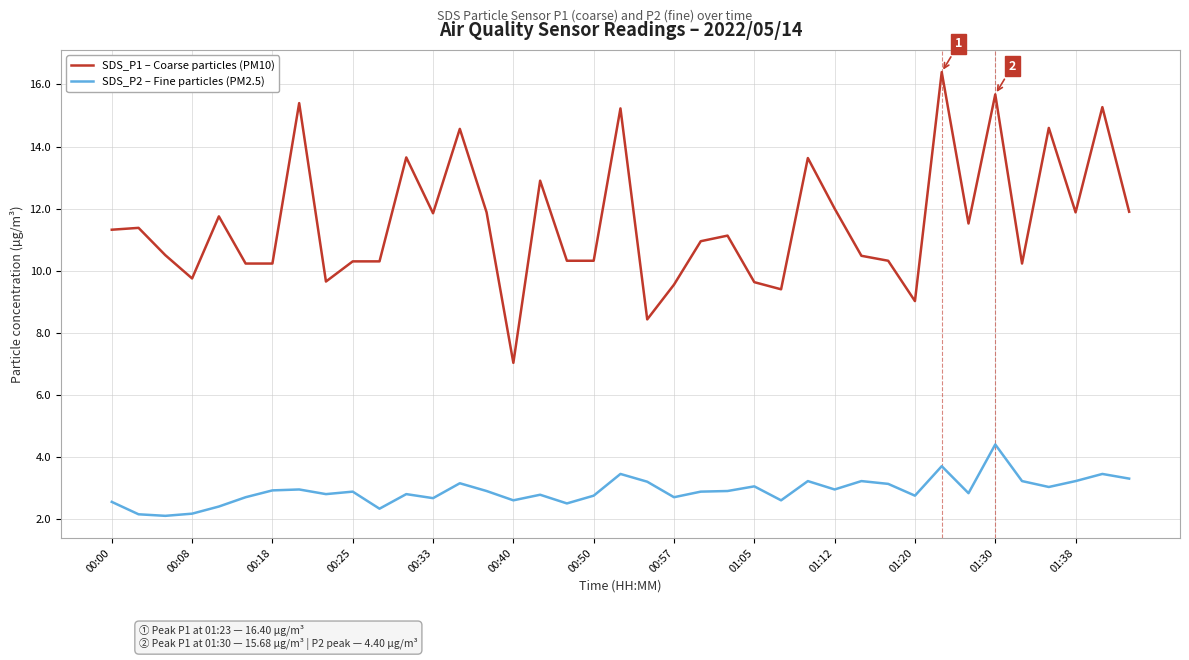

True or false: SDS_P2 – Fine particles (PM2.5) and SDS_P1 – Coarse particles (PM10) intersect in this chart.

False